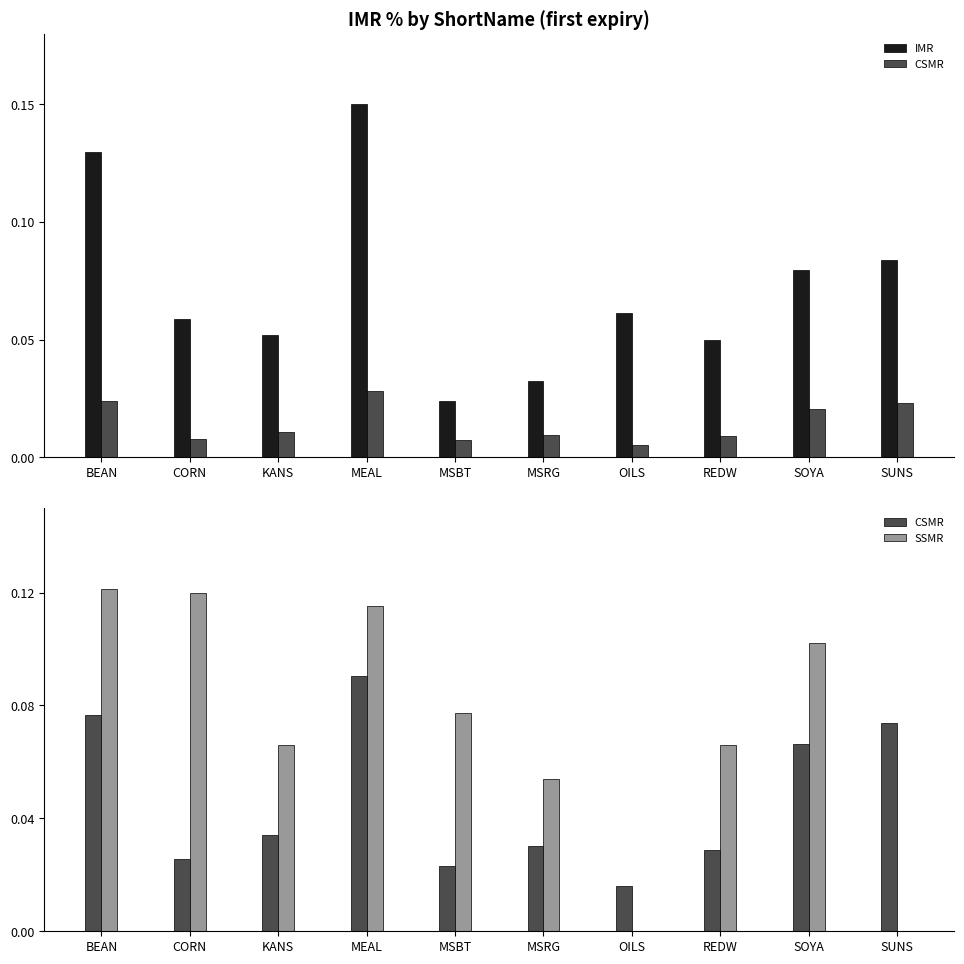

Rank the series at CORN from lowest to highest value.

CSMR, IMR, SSMR